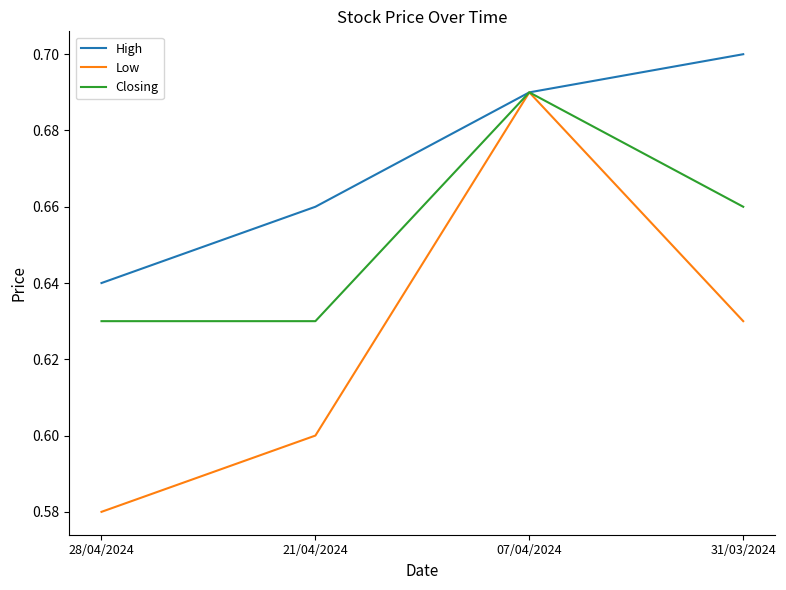

Is it true that High equals 0.4 at 07/04/2024?

False